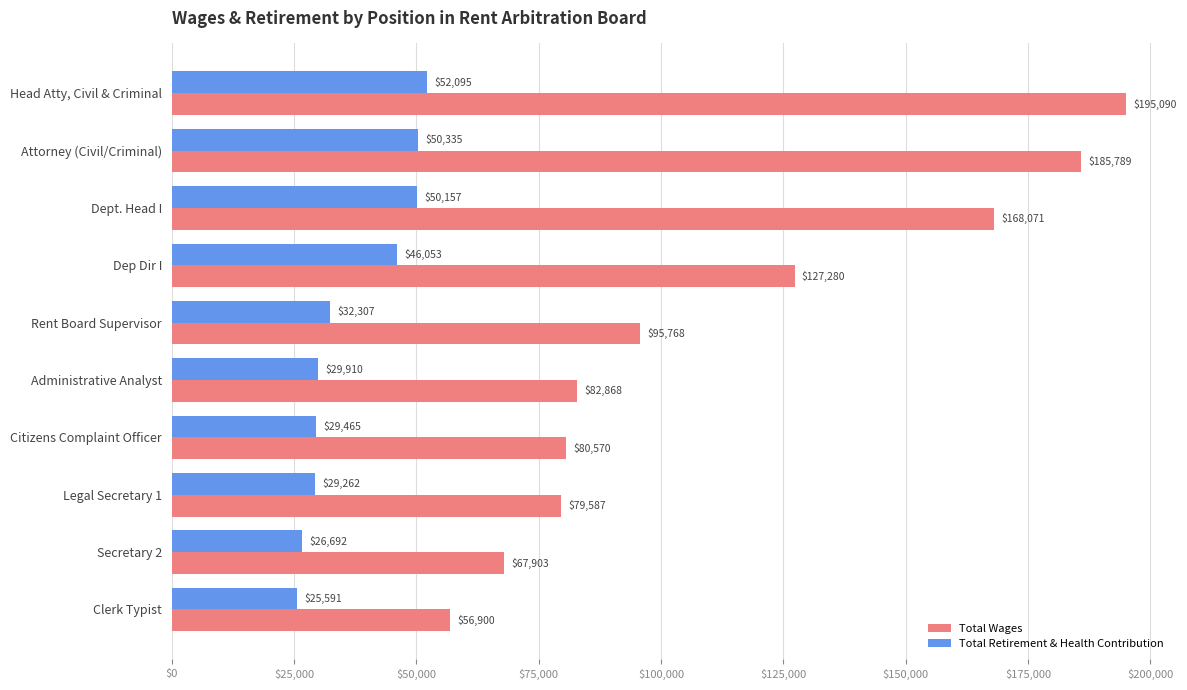

List the labels in order of Total Wages value, smallest first.

Clerk Typist, Secretary 2, Legal Secretary 1, Citizens Complaint Officer, Administrative Analyst, Rent Board Supervisor, Dep Dir I, Dept. Head I, Attorney (Civil/Criminal), Head Atty, Civil & Criminal